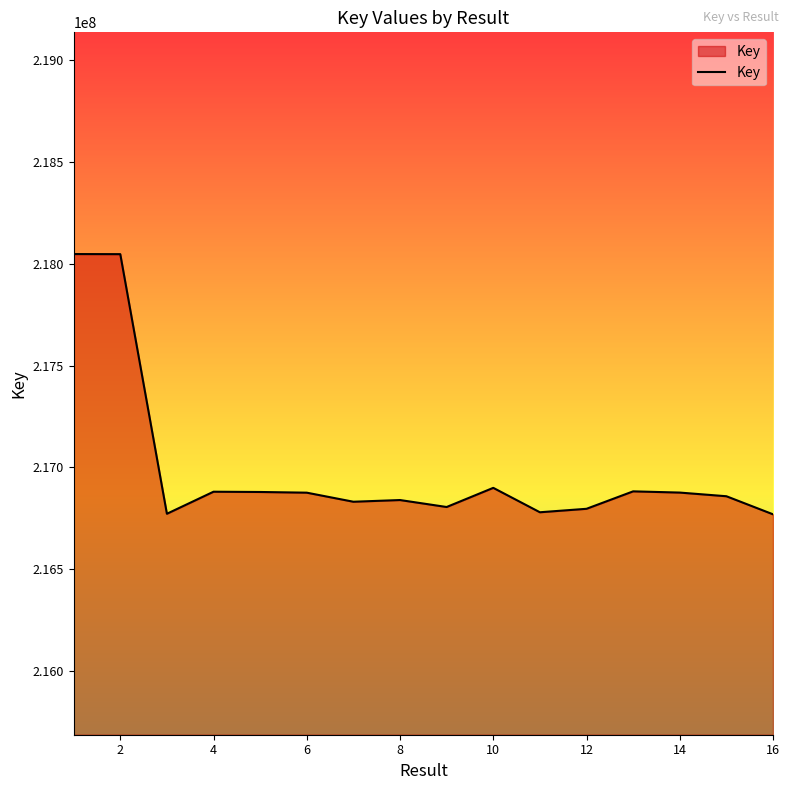

What is the difference between the maximum and minimum values?

1279722